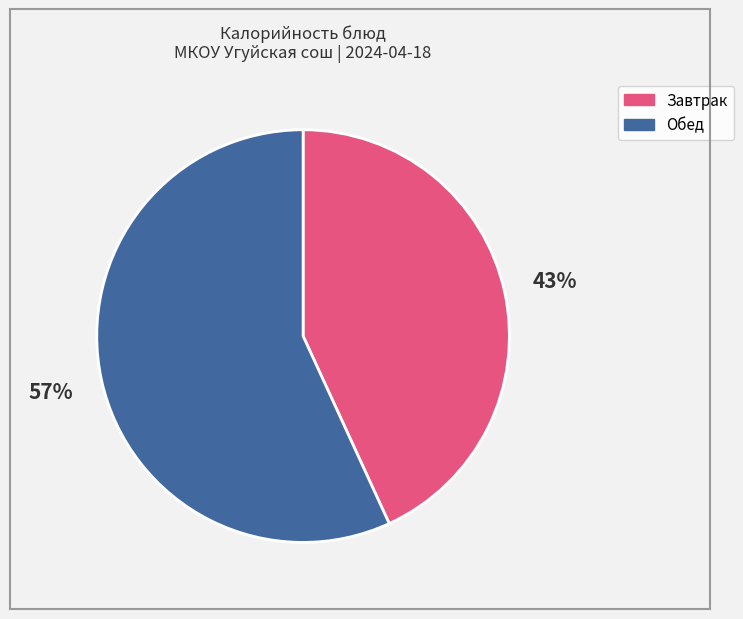

Count the number of slices in the pie.

2